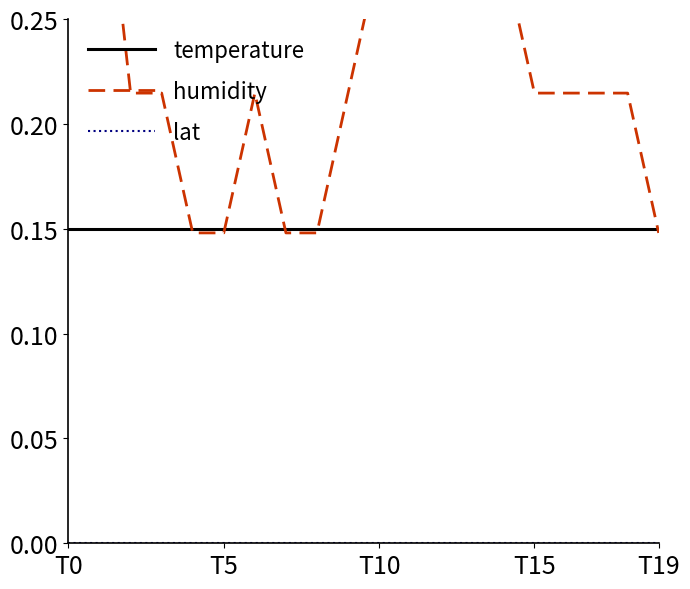

Which series has the largest range (max minus min)?

humidity